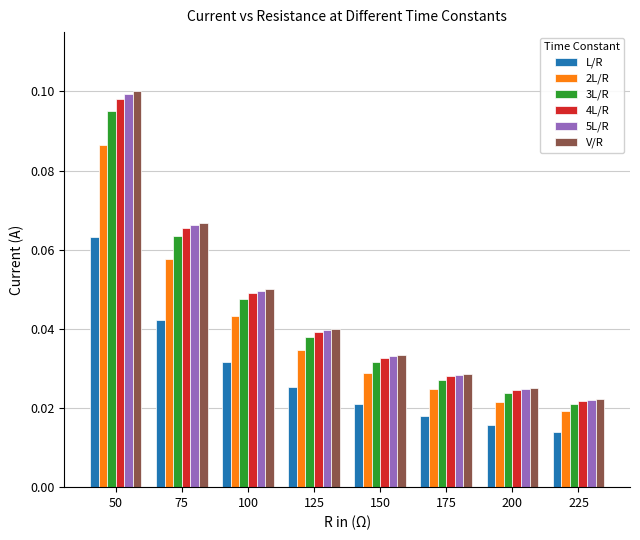

Is it true that 2L/R equals 0.1 at 75?

True